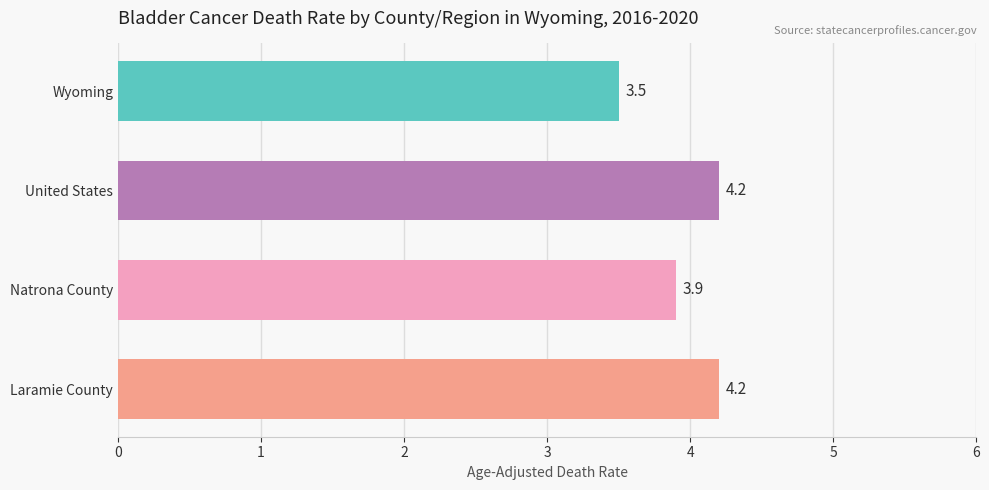

Read the value at Laramie County.

4.2